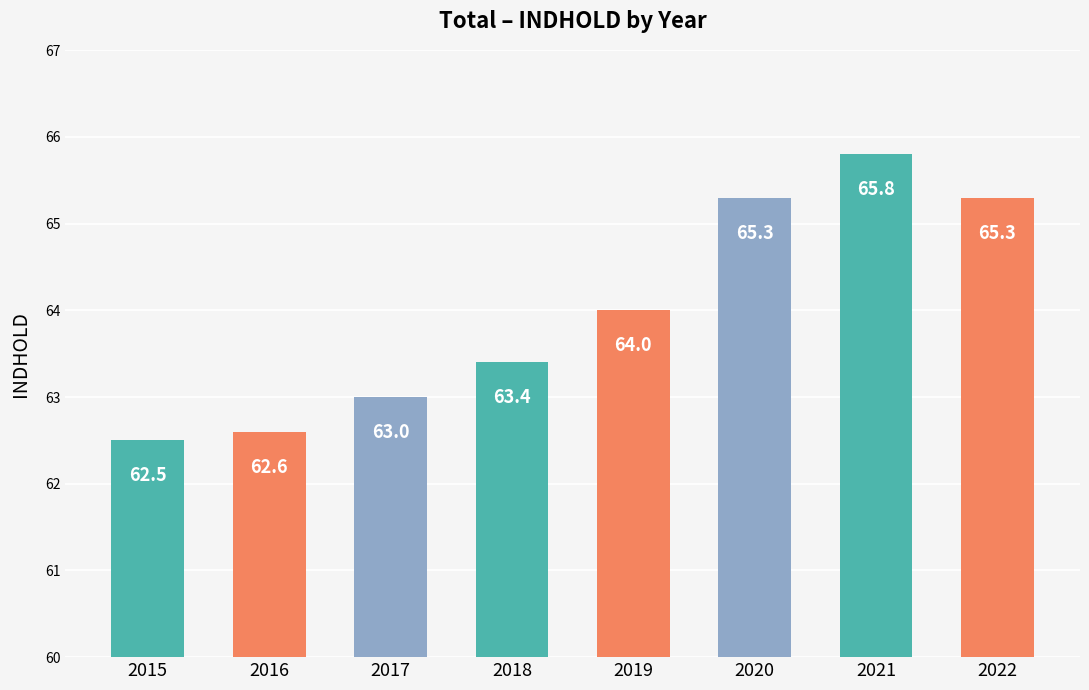

What is the value of the 1st bar from the left?

62.5